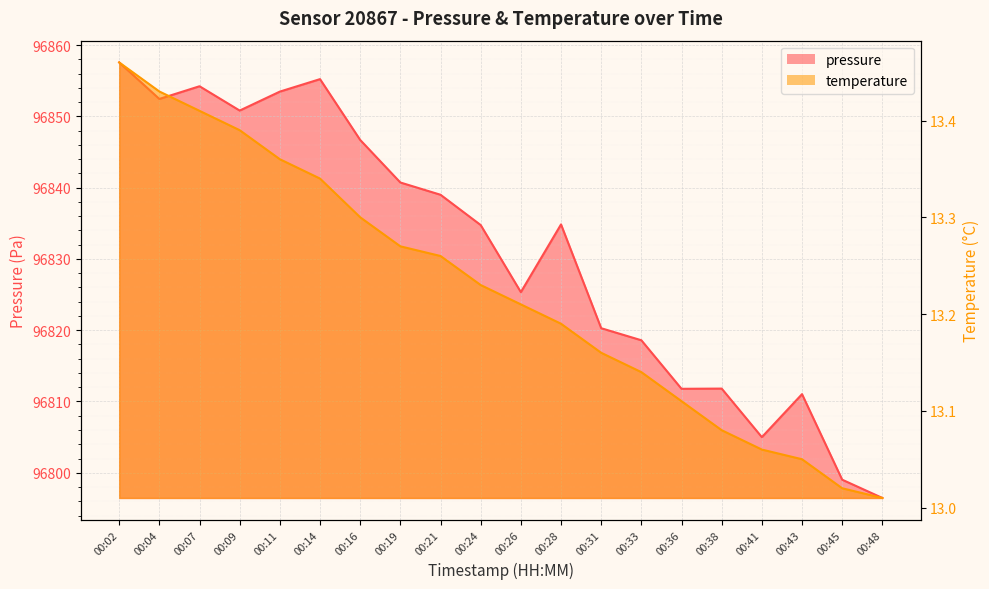

What is the minimum value shown in the chart?

13.0